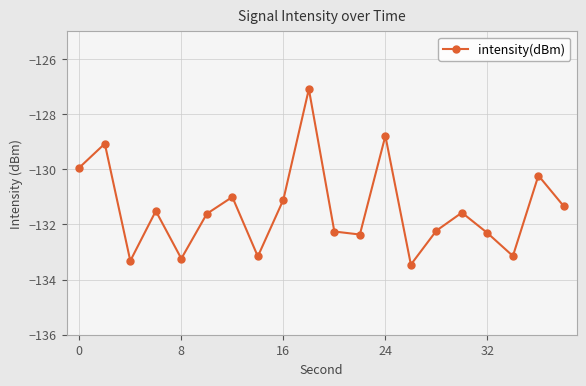

What is the average value?

-131.4